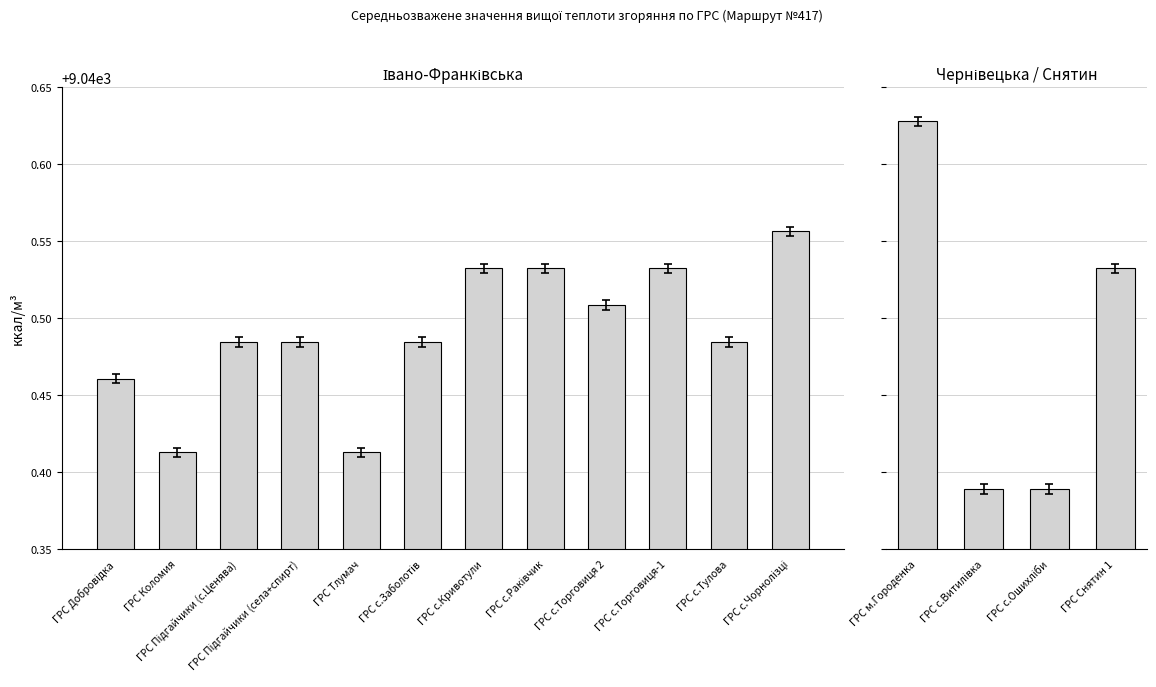

The value at ГРС Снятин 1 is 11809.4. True or false?

False